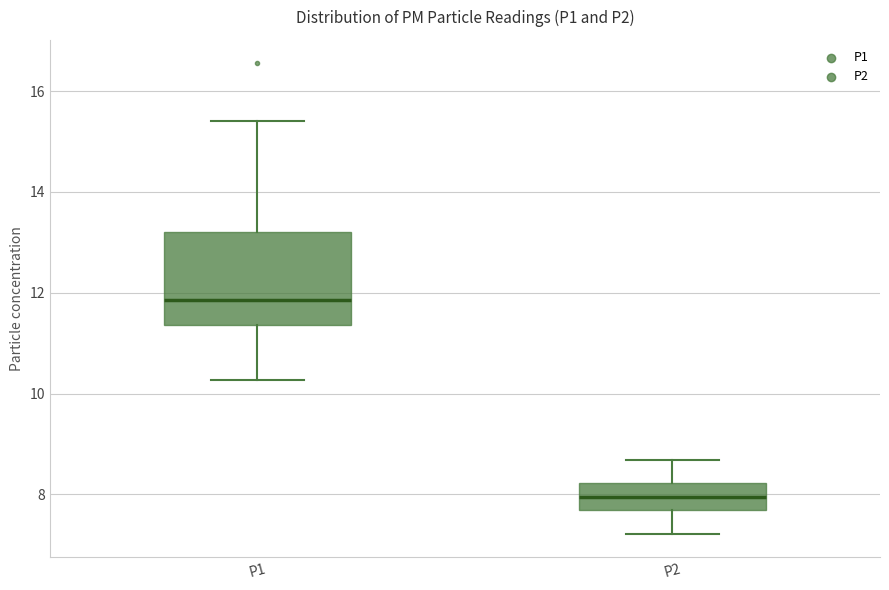

Where does the median line of the box for P1 sit on the y-axis? The values are not printed on the chart, so give them approximately, as read against the axis.

11.8